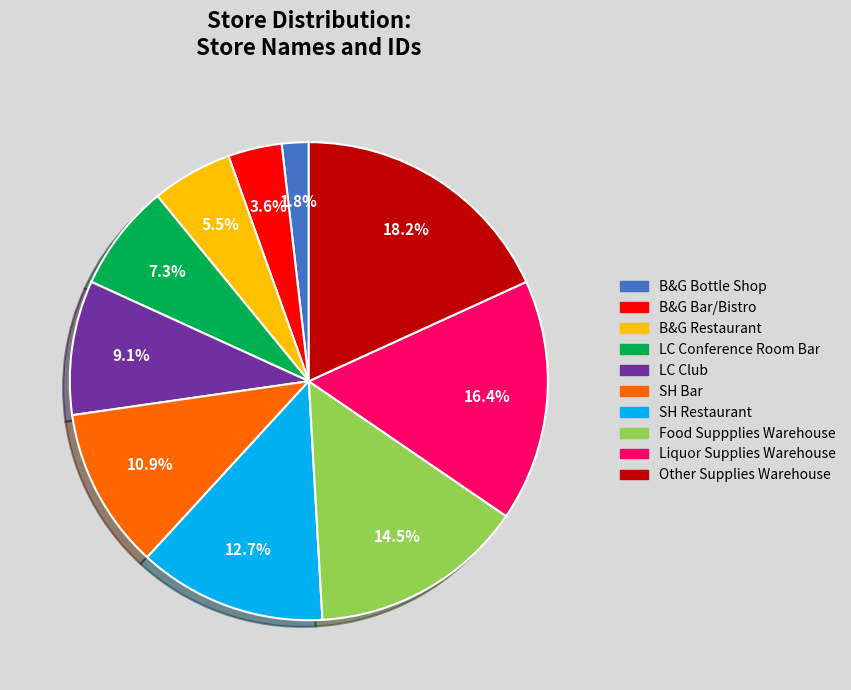

Do SH Bar and LC Conference Room Bar together represent more than half of the pie?

No